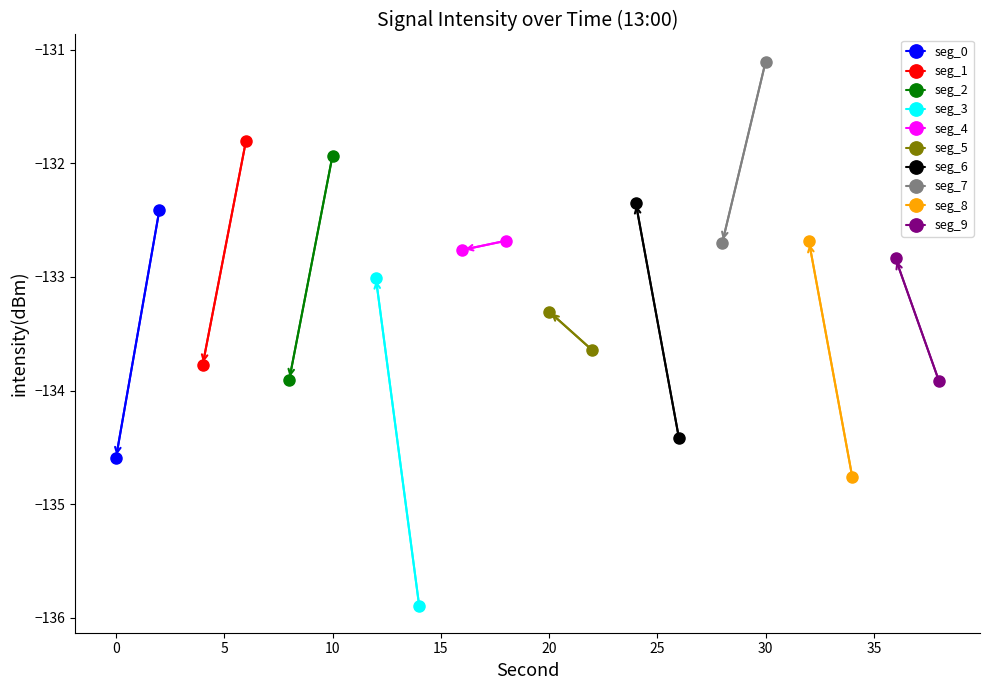

How many values exceed -132?

3